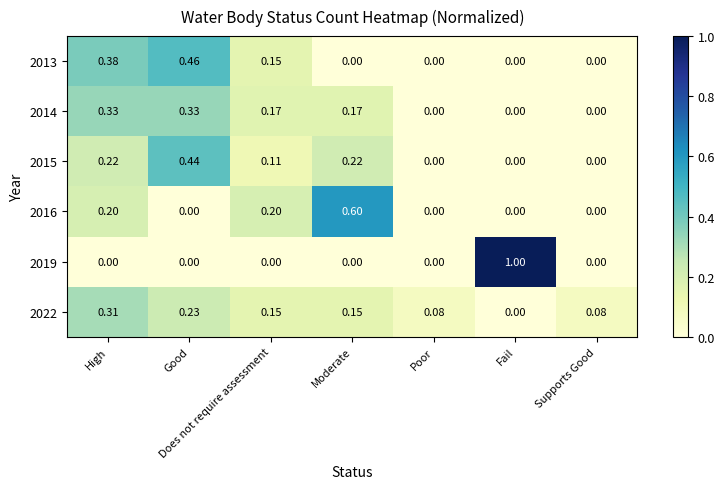

List the series in order of their peak value, lowest first.

2022, 2014, 2015, 2013, 2016, 2019